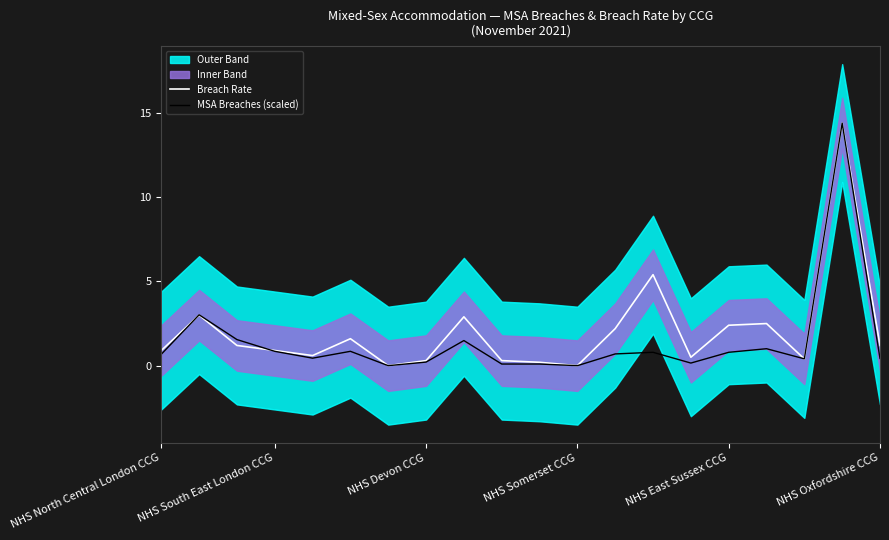

What is the difference between the second highest and second lowest values in the MSA Breaches (scaled) series?

3.0